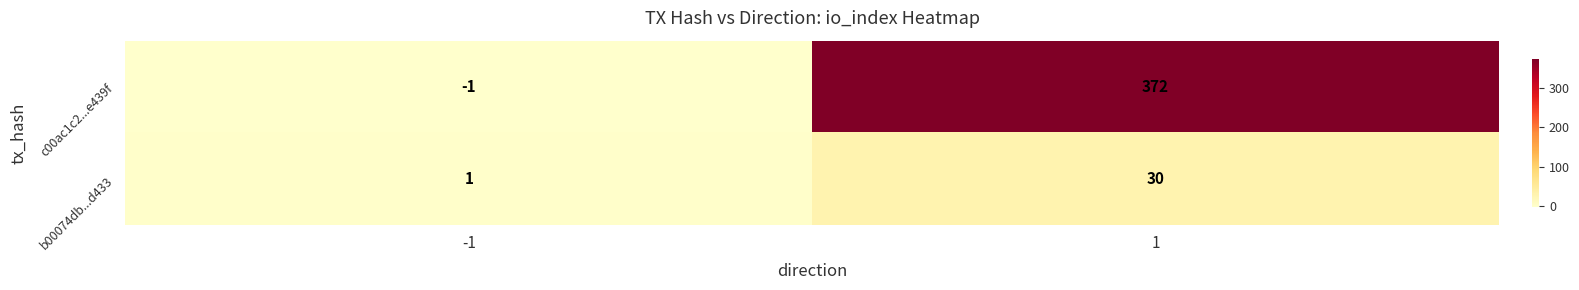

What is the average value of the b00074db...d433 series?

16